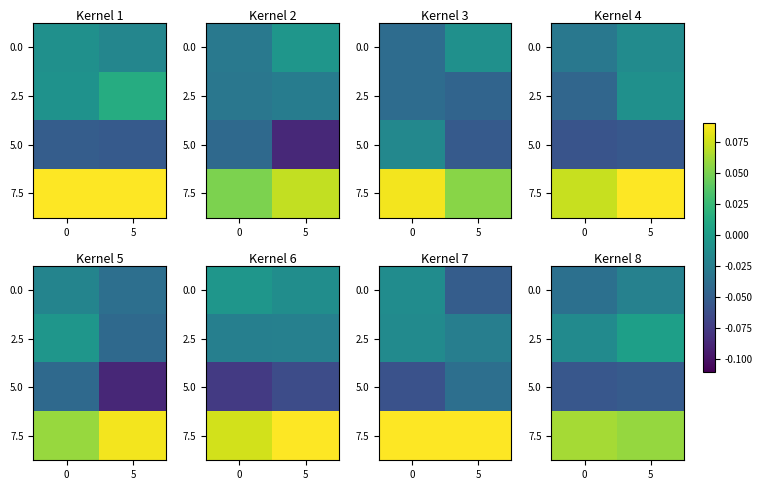

Count the number of categories in the chart.

2